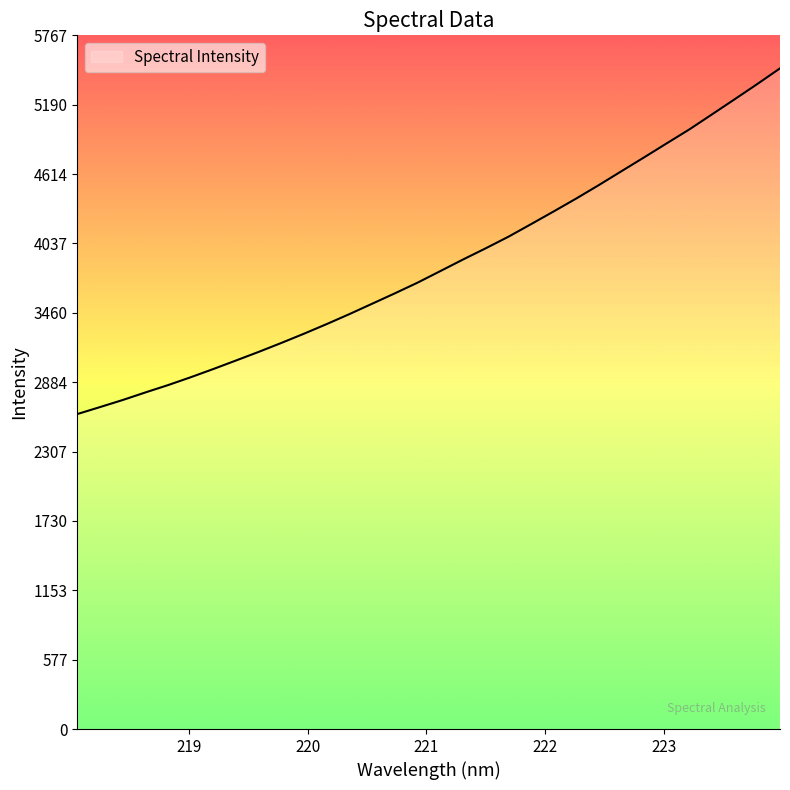

What is the difference between the maximum and minimum values?

2873.7